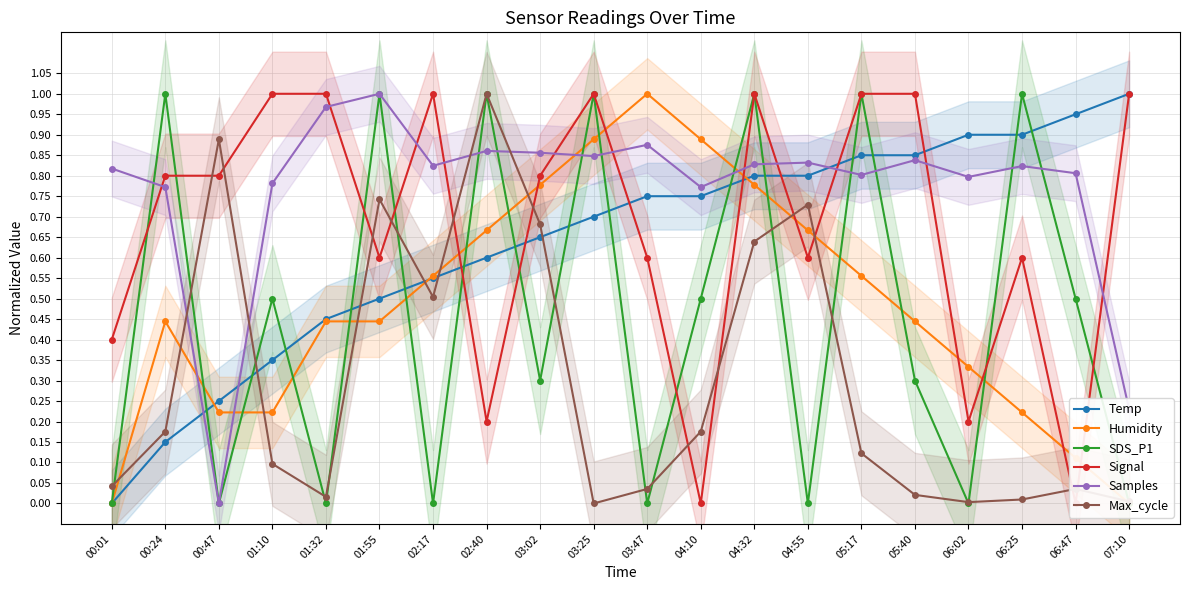

At which label is Samples closest to 0?

00:47